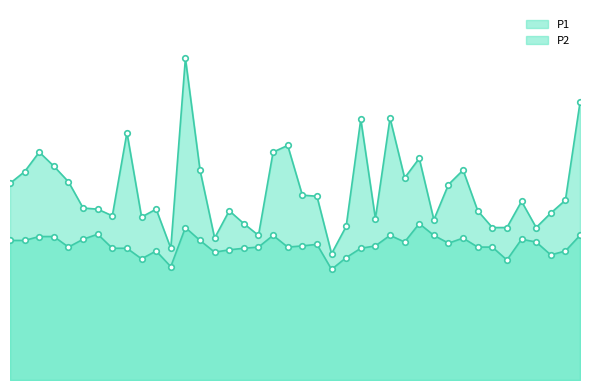

True or false: P1 and P2 cross at least once.

False